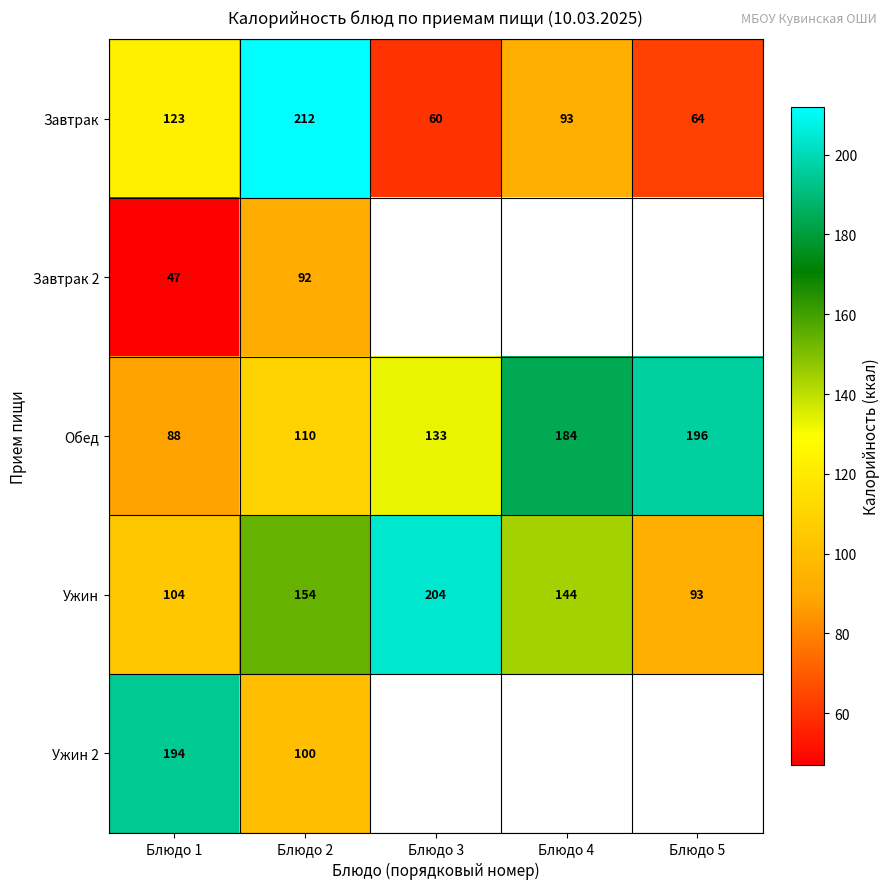

True or false: Завтрак 2 has a value of 38 at Блюдо 2.

False